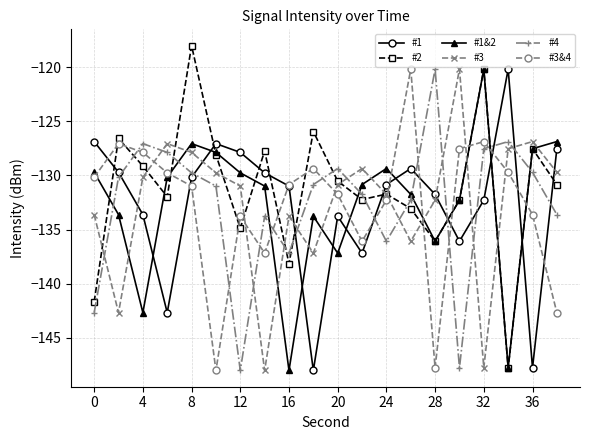

True or false: #1 has more than 1 points higher than both neighbors.

True